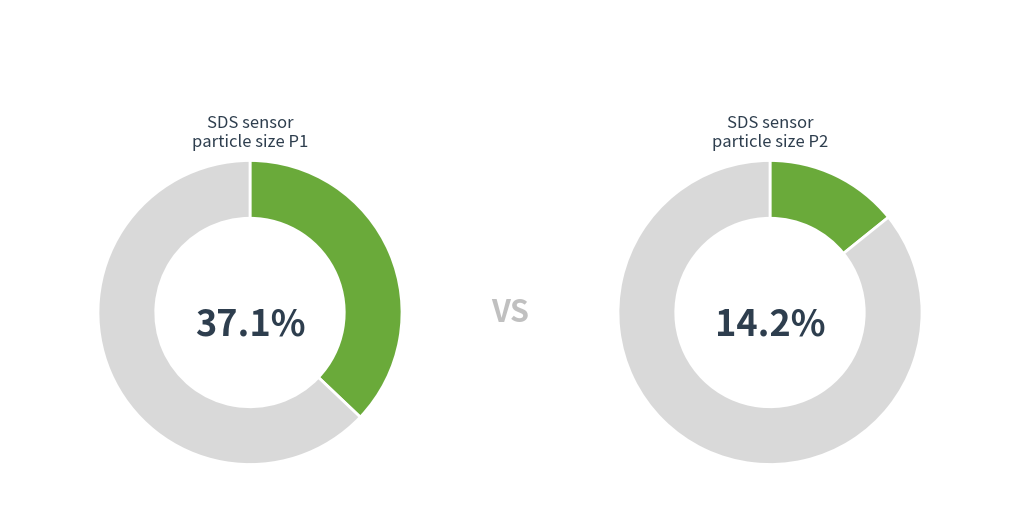

What is the change in value from SDS_P1 to SDS_P2?

-22.9